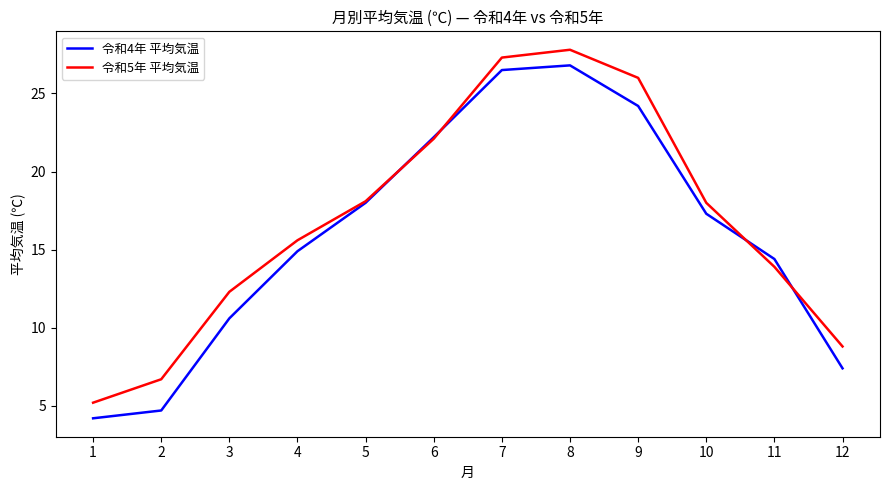

What is the minimum value for 令和4年 平均気温?

4.2